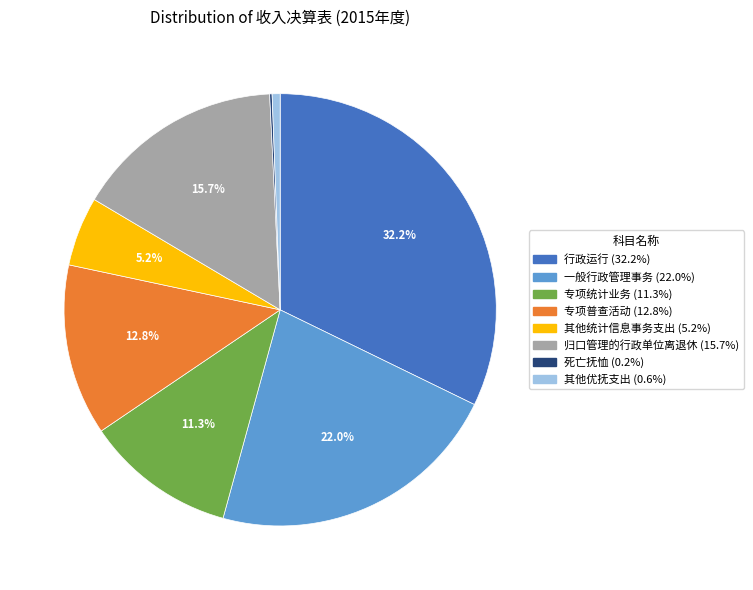

To the nearest percent, what is the average slice percentage?

12%